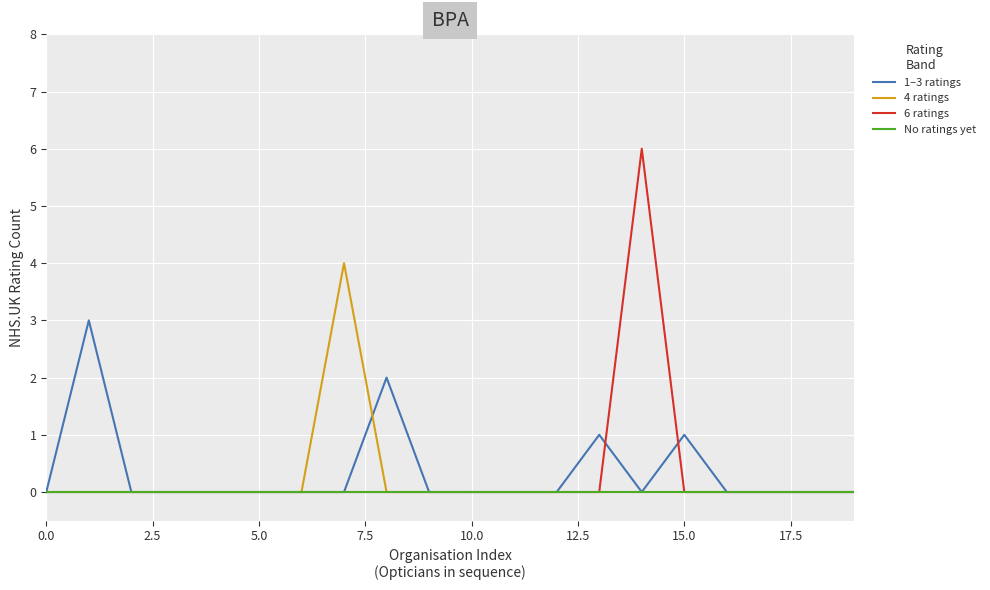

Which series has the widest spread of values?

6 ratings